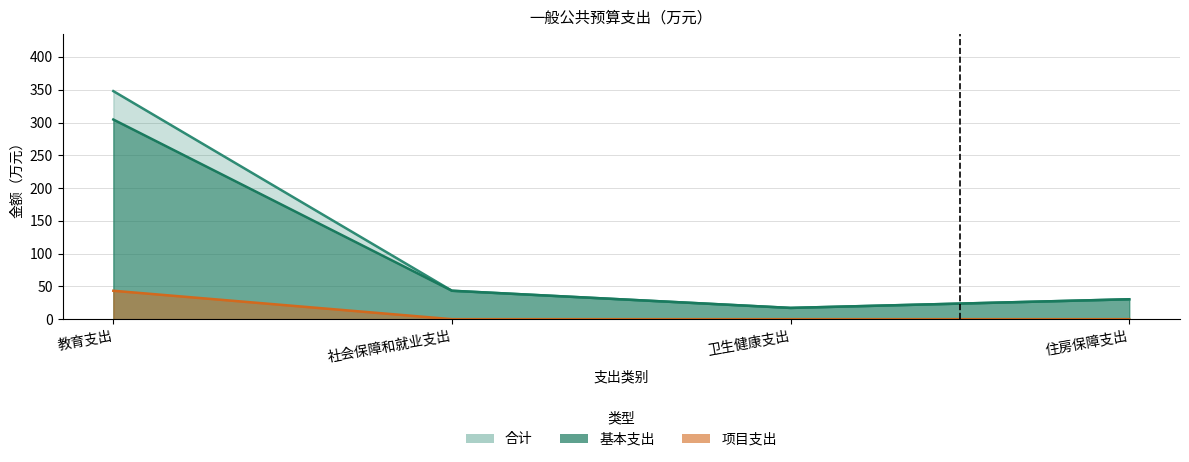

Which series has the largest total across all categories?

合计